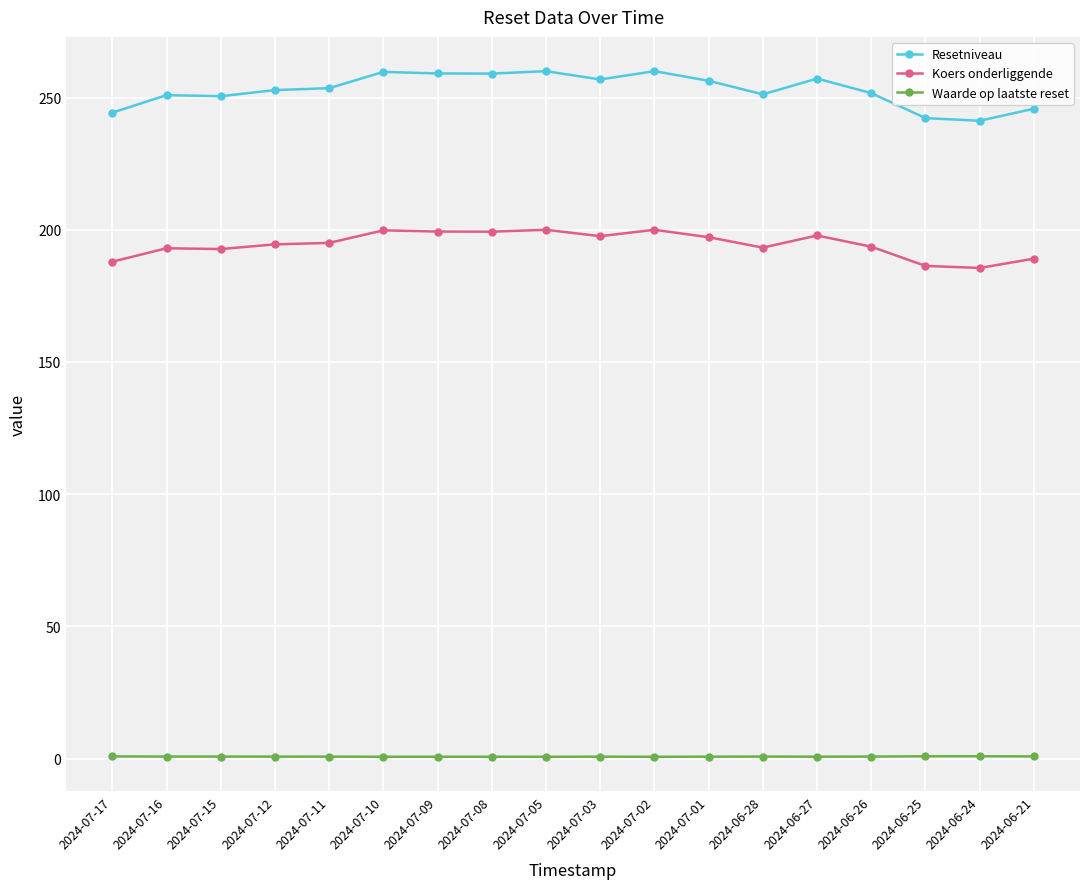

Rank the series by their average value, from lowest to highest.

Waarde op laatste reset, Koers onderliggende, Resetniveau